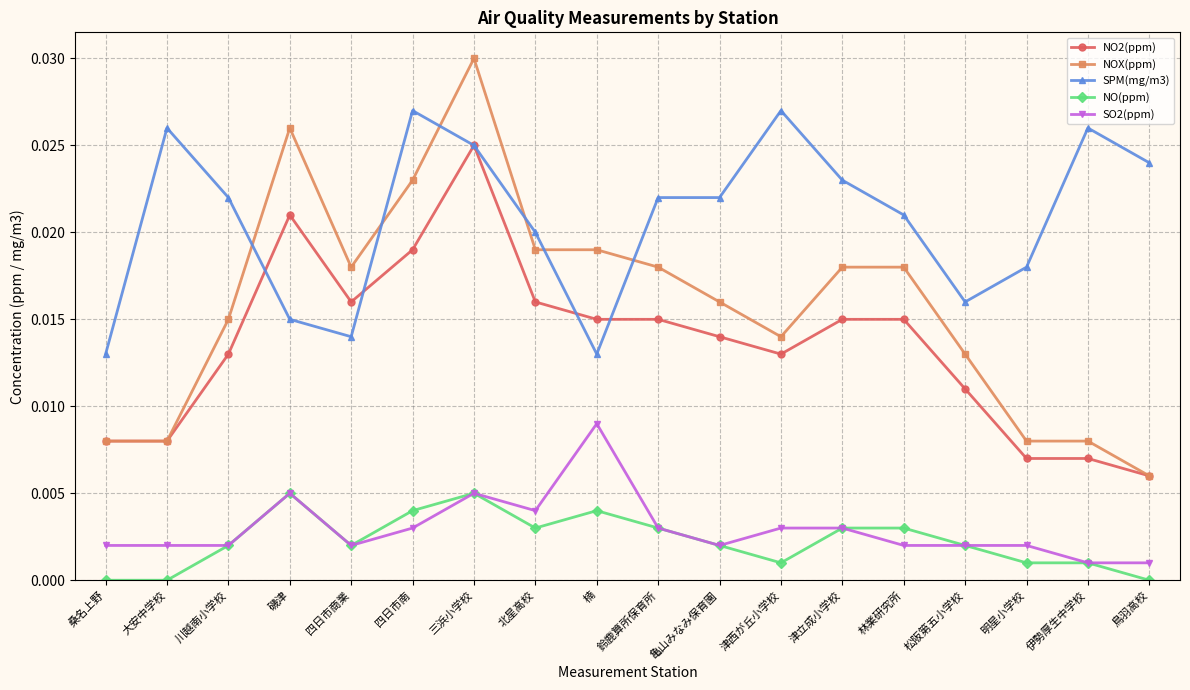

Does the chart have visible grid lines?

Yes